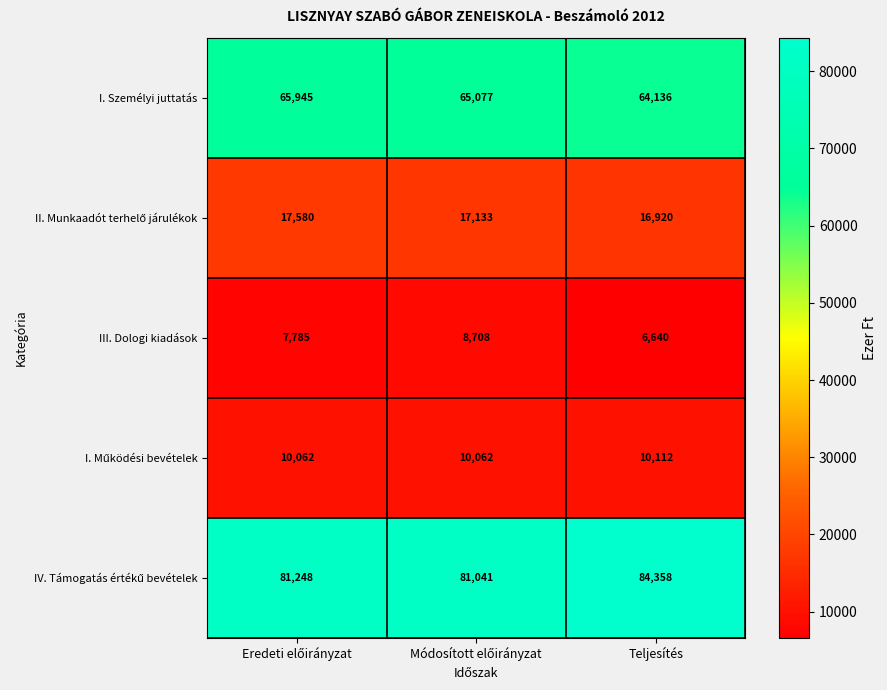

Which category has the highest value across all series?

Teljesítés